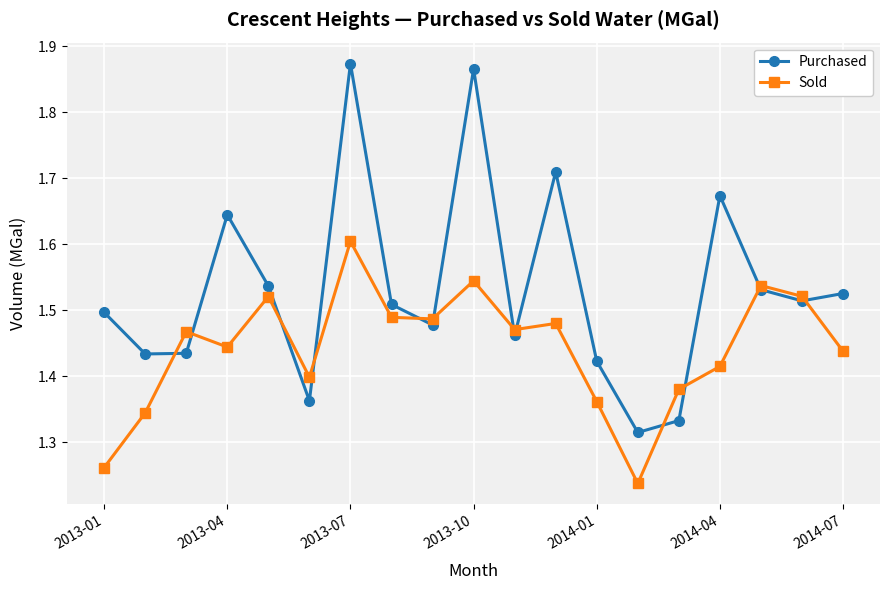

Rank the series by their maximum value, from highest to lowest.

Purchased, Sold